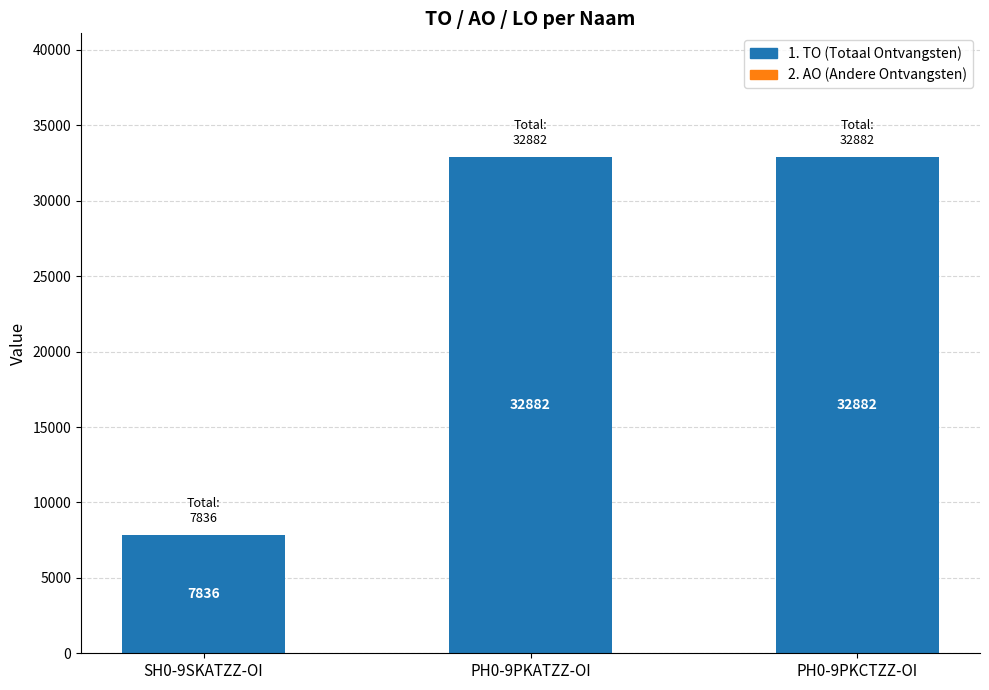

Which has a higher value, PH0-9PKCTZZ-OI or SH0-9SKATZZ-OI?

PH0-9PKCTZZ-OI